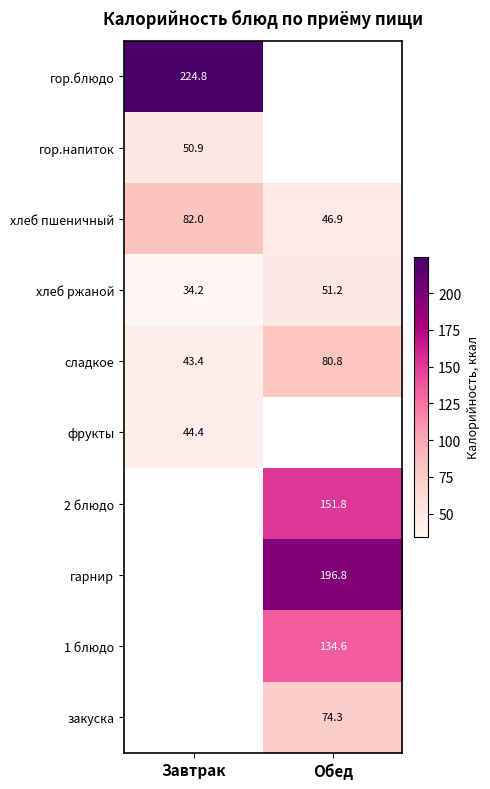

How many values in the хлеб пшеничный series are below 82?

1